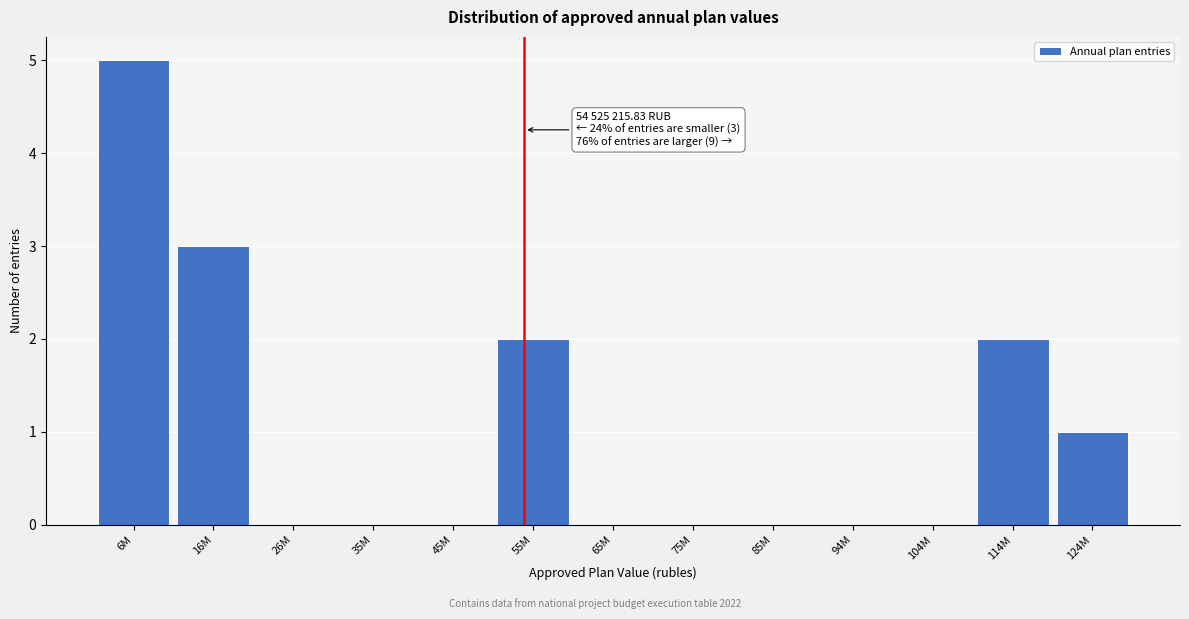

Reading left to right, what are all the values shown in this chart?

6M=5	16M=3	26M=0	35M=0	45M=0	55M=2	65M=0	75M=0	85M=0	94M=0	104M=0	114M=2	124M=1